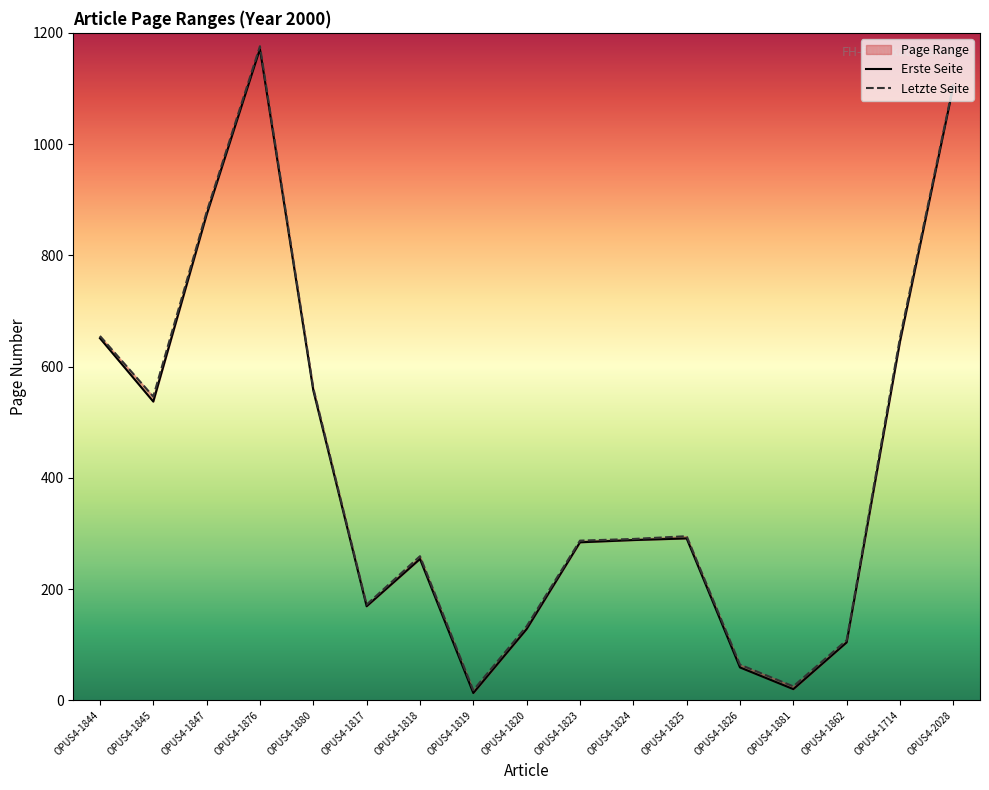

Reading left to right, list all the values displayed in this chart.

Erste Seite: 651	537	873	1171	557	169	254	13	128	284	288	291	59	20	104	645	1104
Letzte Seite: 655	546	878	1176	561	172	259	18	133	287	290	295	64	25	108	652	1107